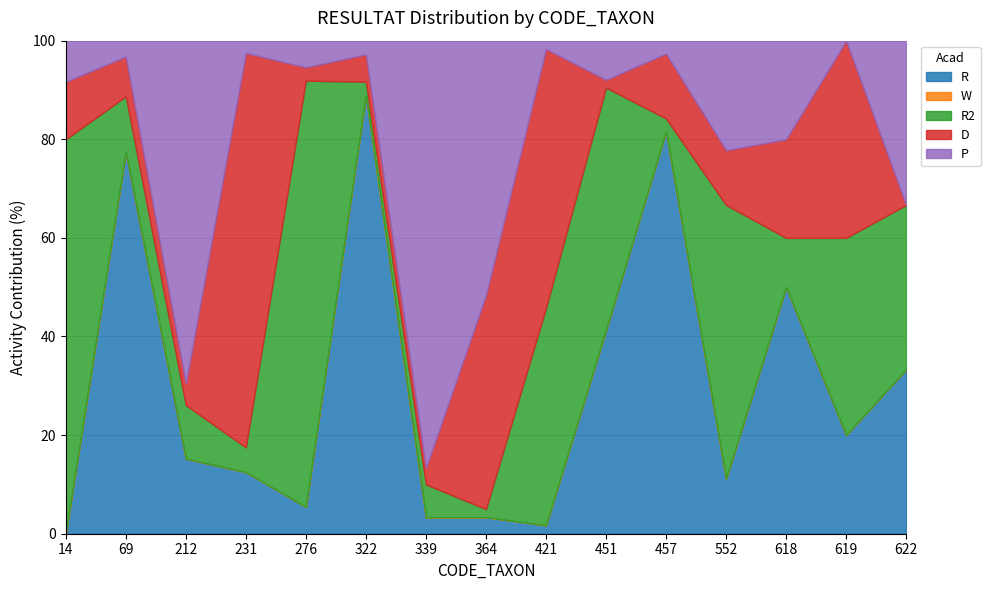

The R series shows 133.8 at 322. True or false?

False